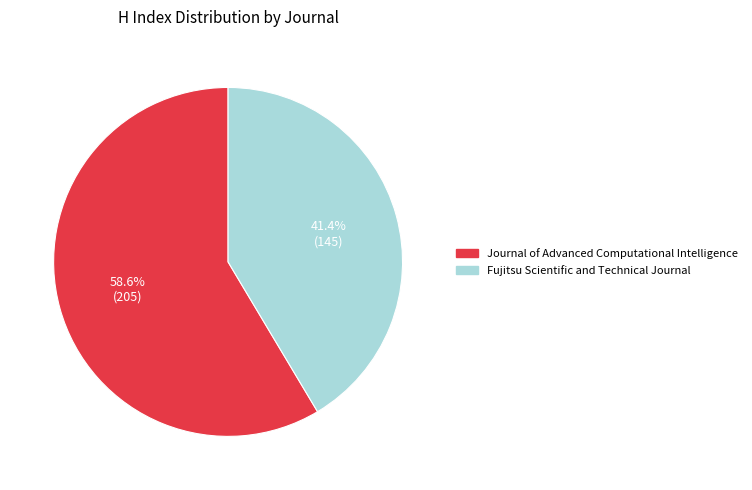

Approximately how many times larger is the value at Journal of Advanced Computational Intelligence compared to Fujitsu Scientific and Technical Journal?

1.4